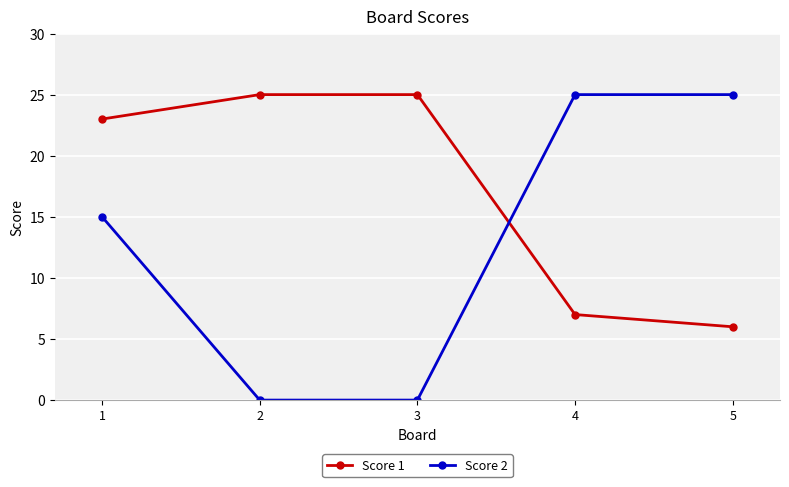

How many intersections are there between Score 1 and Score 2?

1